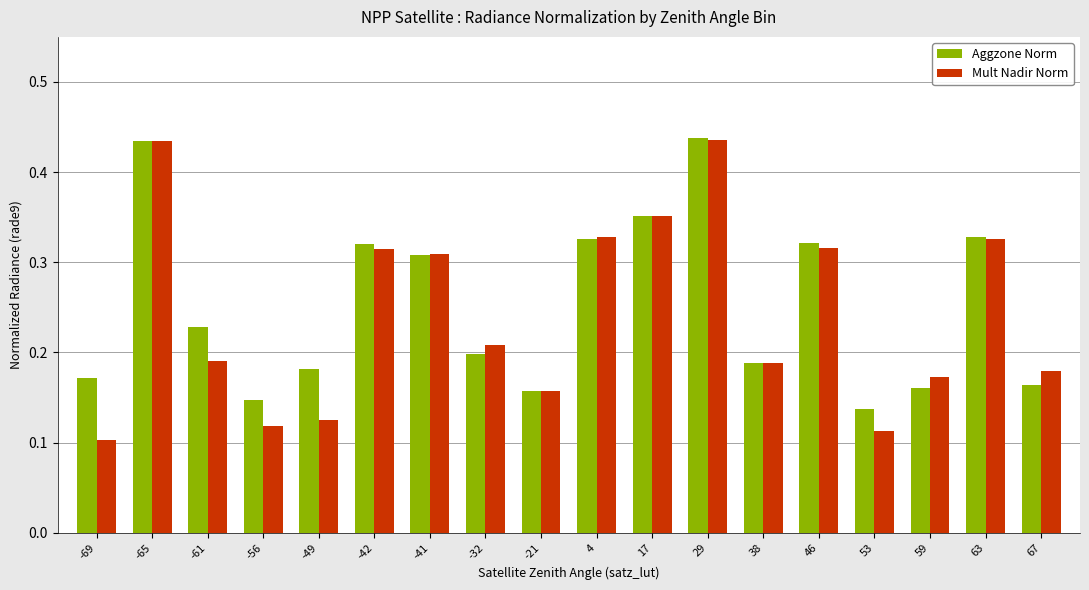

How many groups of bars are there?

18